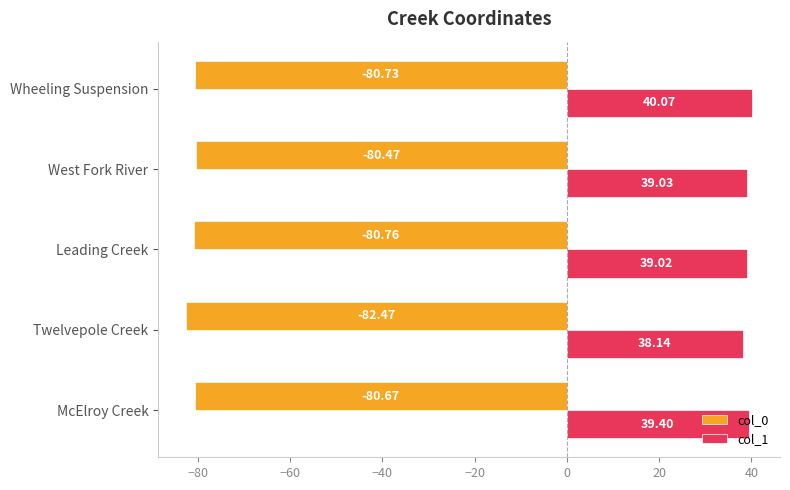

What is the minimum value for col_1?

38.1